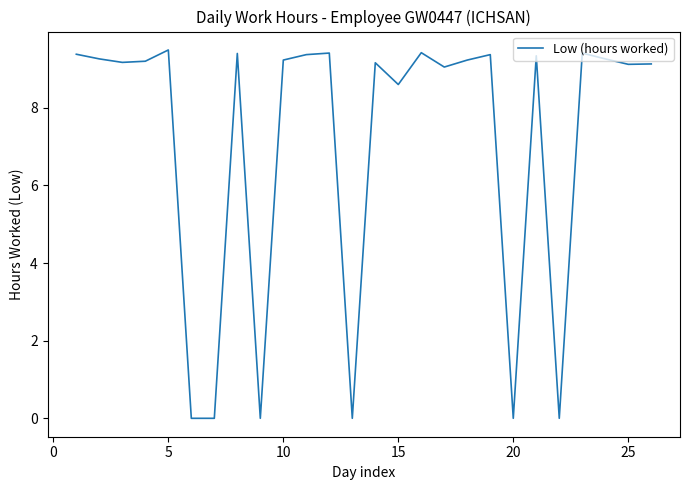

True or false: there are more than 0 points higher than both neighbors.

True